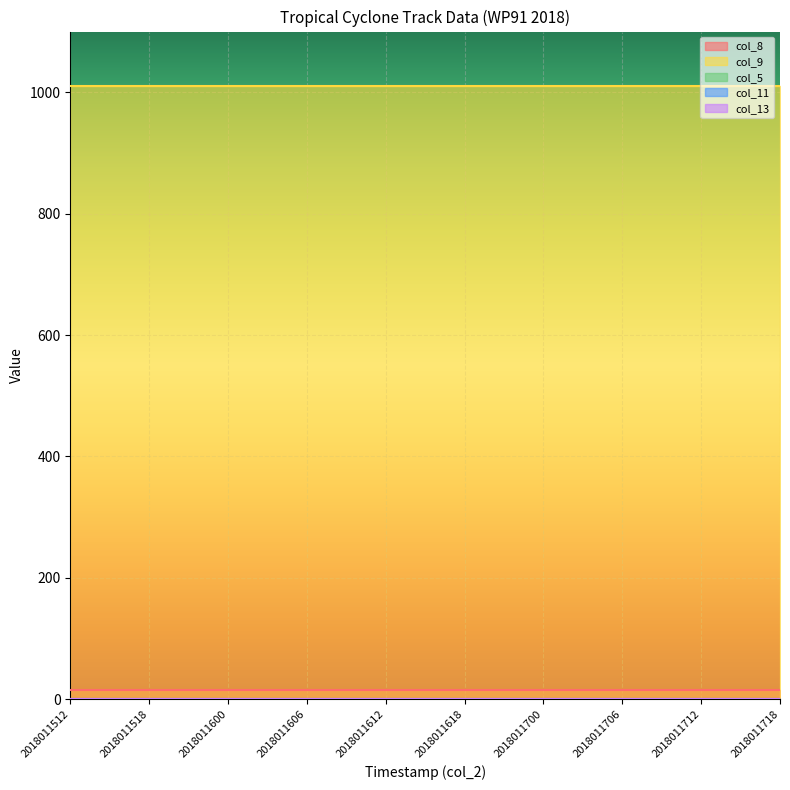

True or false: col_11 and col_5 cross at least once.

False